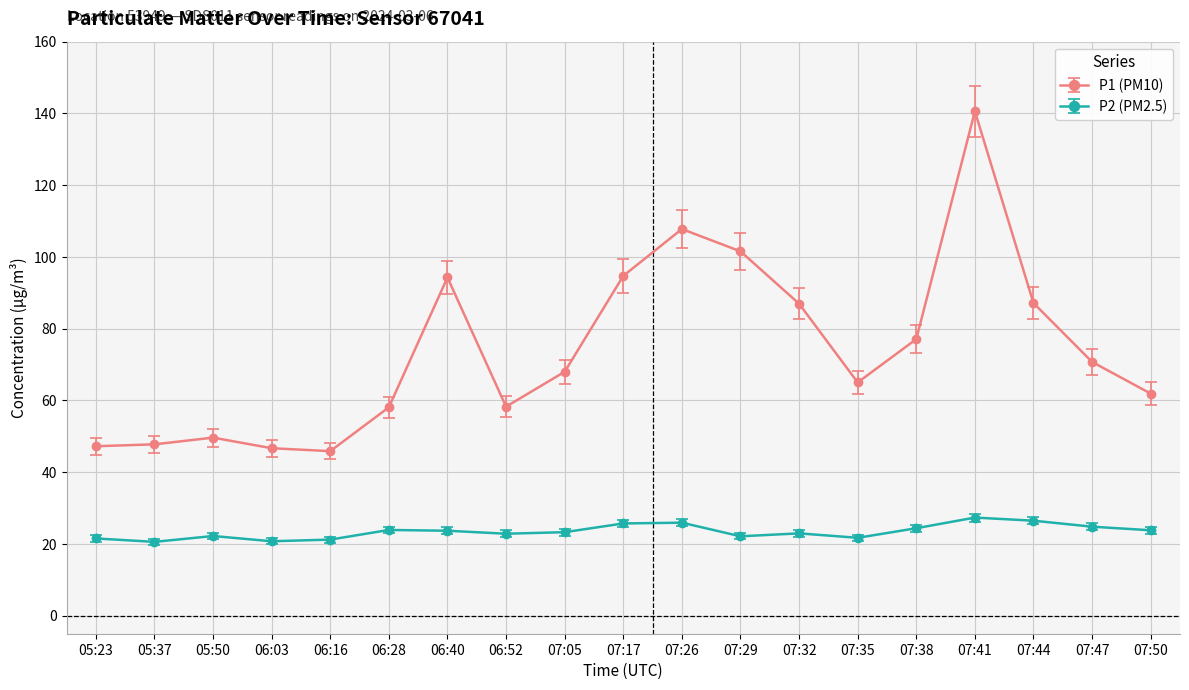

Is it true that P2 (PM2.5) equals 13.4 at 07:47?

False